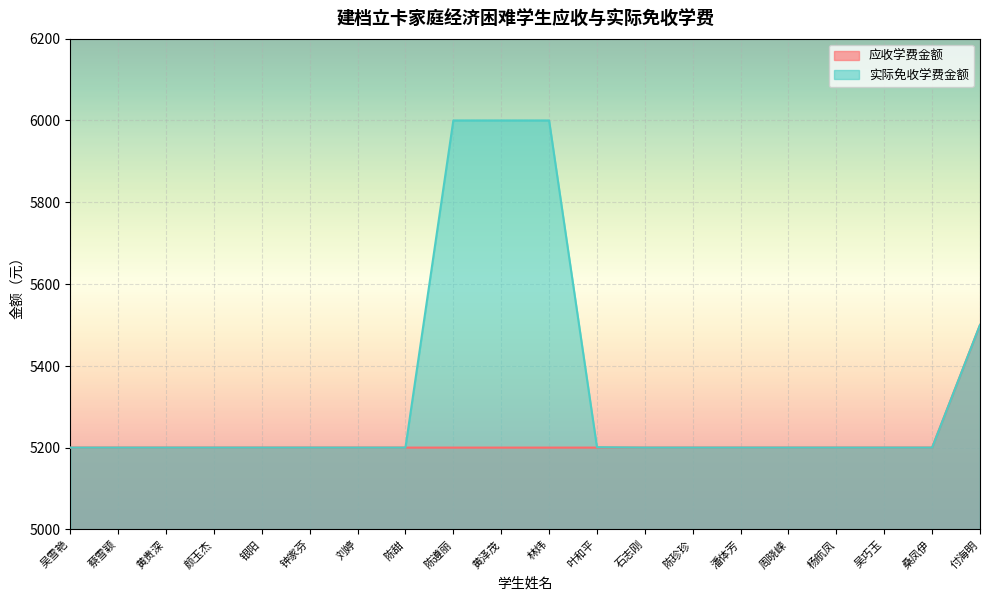

True or false: 实际免收学费金额 and 应收学费金额 cross at least once.

False